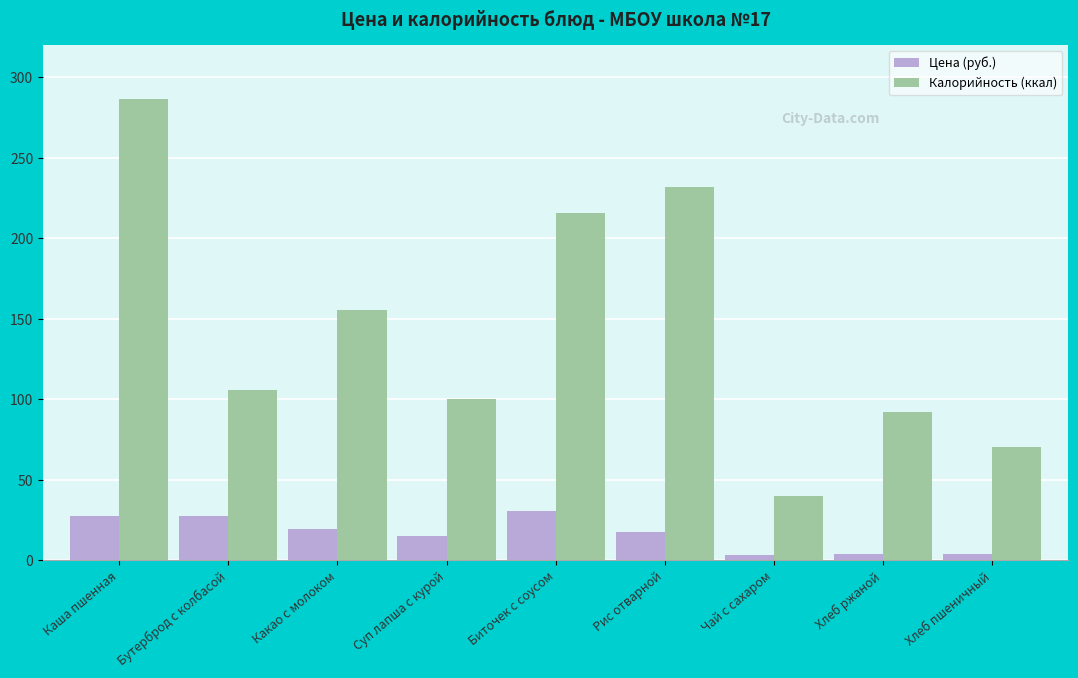

Rank the categories by Калорийность (ккал) value from highest to lowest.

Каша пшенная, Рис отварной, Биточек с соусом, Какао с молоком, Бутерброд с колбасой, Суп лапша с курой, Хлеб ржаной, Хлеб пшеничный, Чай с сахаром